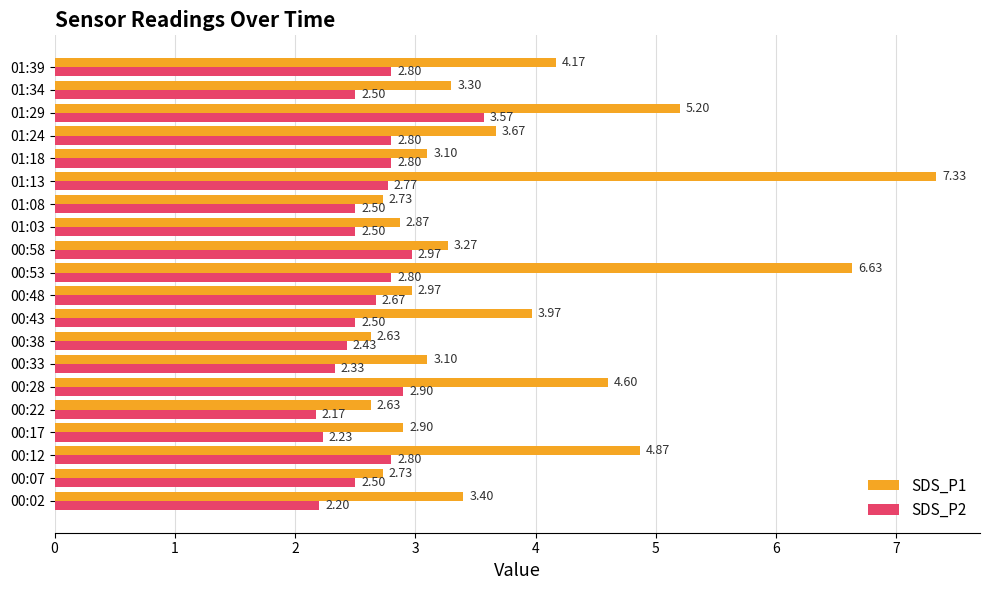

What is the sum of all SDS_P2 values?

52.7